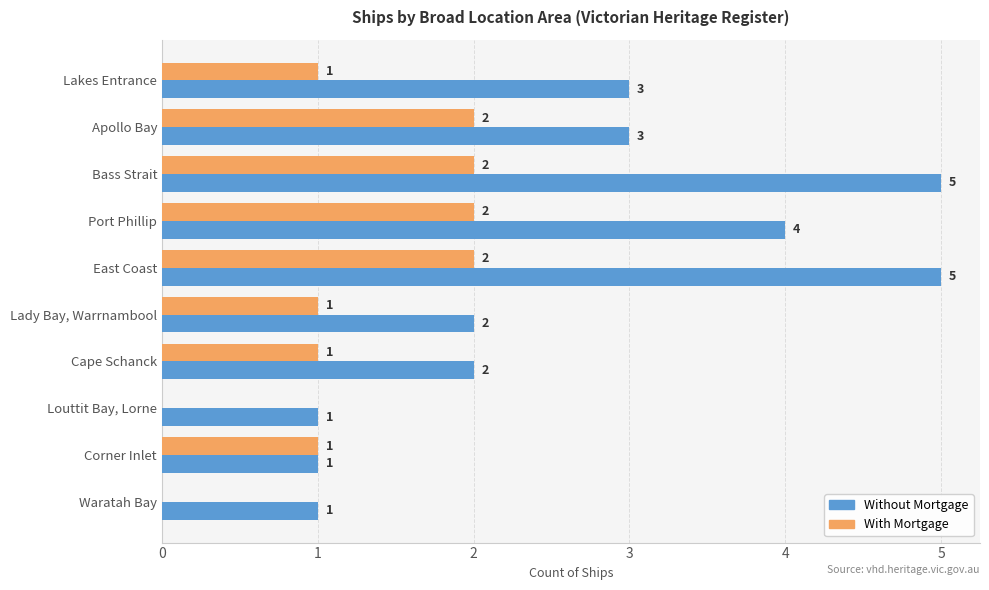

The value of Without Mortgage at Corner Inlet is 2. True or false?

False